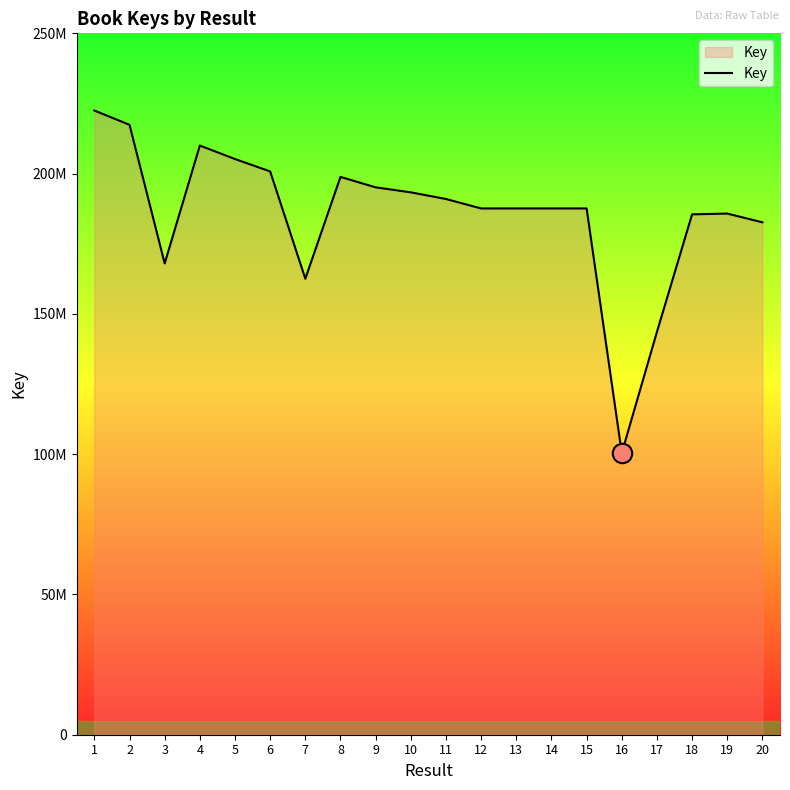

Which has a higher value, 6 or 15?

6